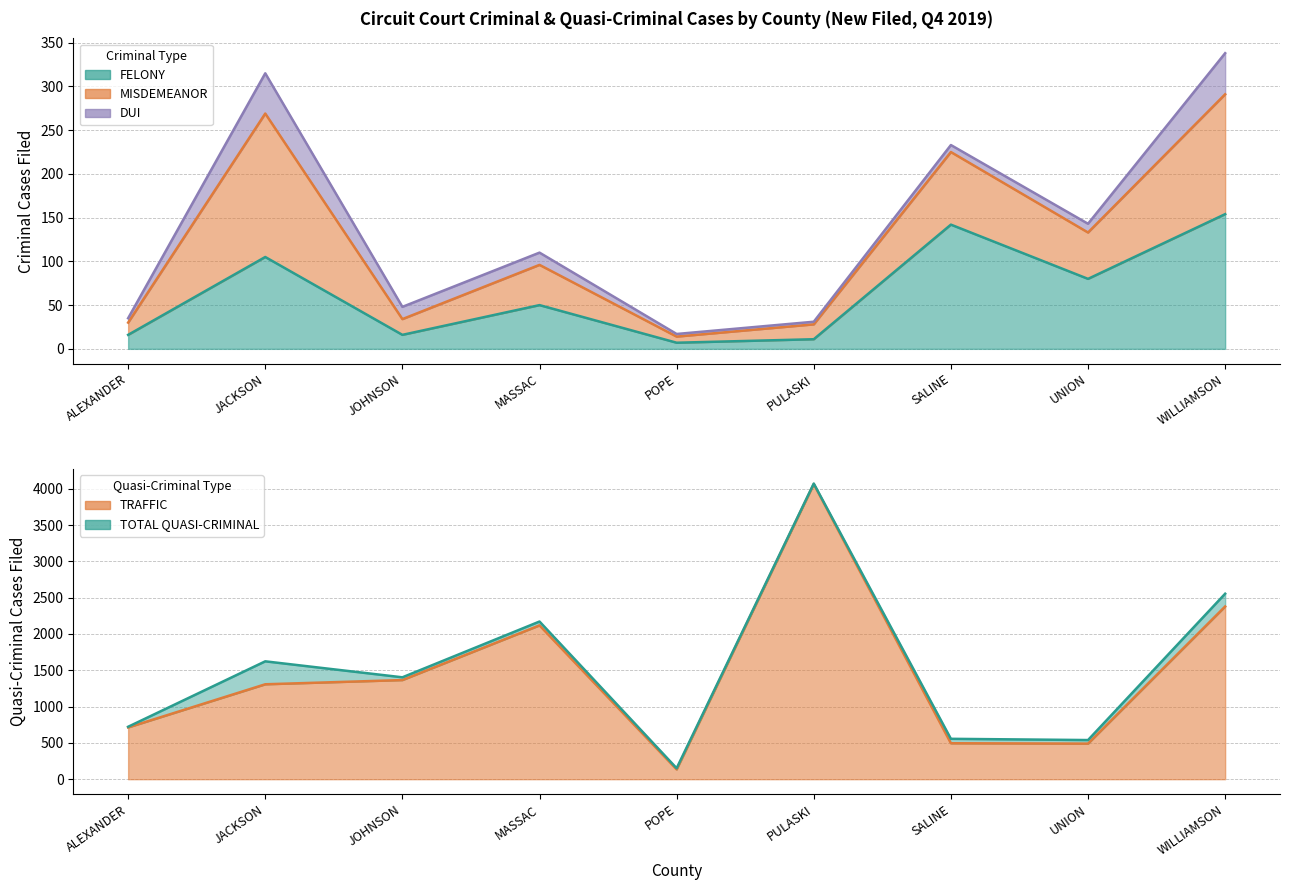

Rank the categories by TOTAL CRIMINAL value from highest to lowest.

WILLIAMSON, JACKSON, SALINE, UNION, MASSAC, JOHNSON, ALEXANDER, PULASKI, POPE